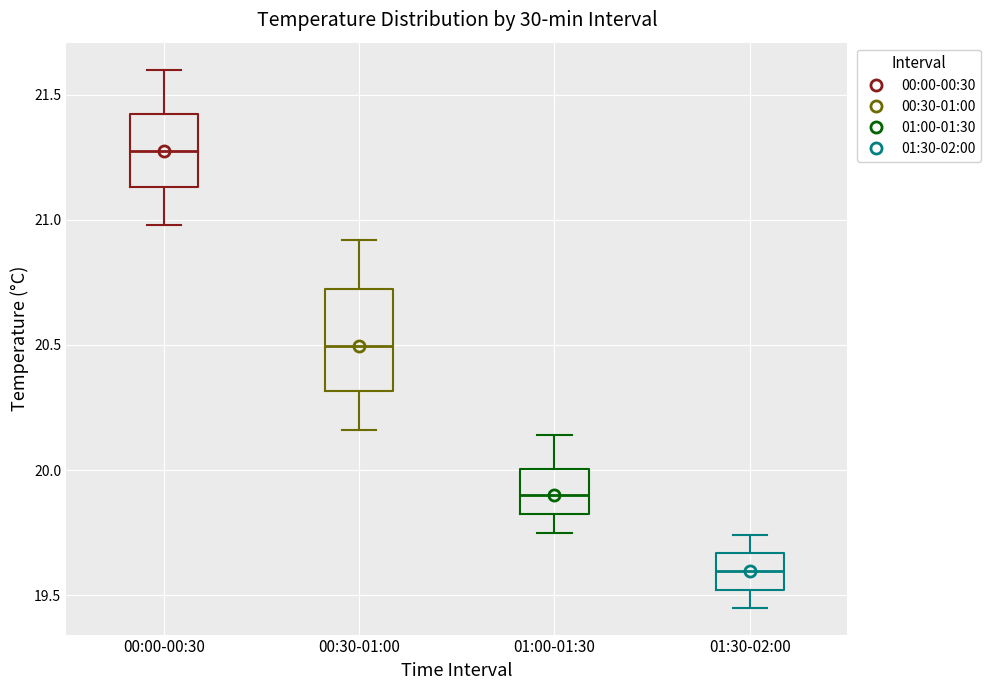

Reading left to right, transcribe this box plot: for each box, give where its median line is, the range the box spans, and where its two whiskers end, as read against the y-axis. The values are not printed on the chart, so give them approximately, as read against the axis.

00:00-00:30: median 21.30, box 21.15 to 21.40, whiskers 21.00 to 21.60
00:30-01:00: median 20.50, box 20.30 to 20.70, whiskers 20.15 to 20.90
01:00-01:30: median 19.90, box 19.80 to 20.00, whiskers 19.75 to 20.15
01:30-02:00: median 19.60, box 19.50 to 19.65, whiskers 19.45 to 19.75